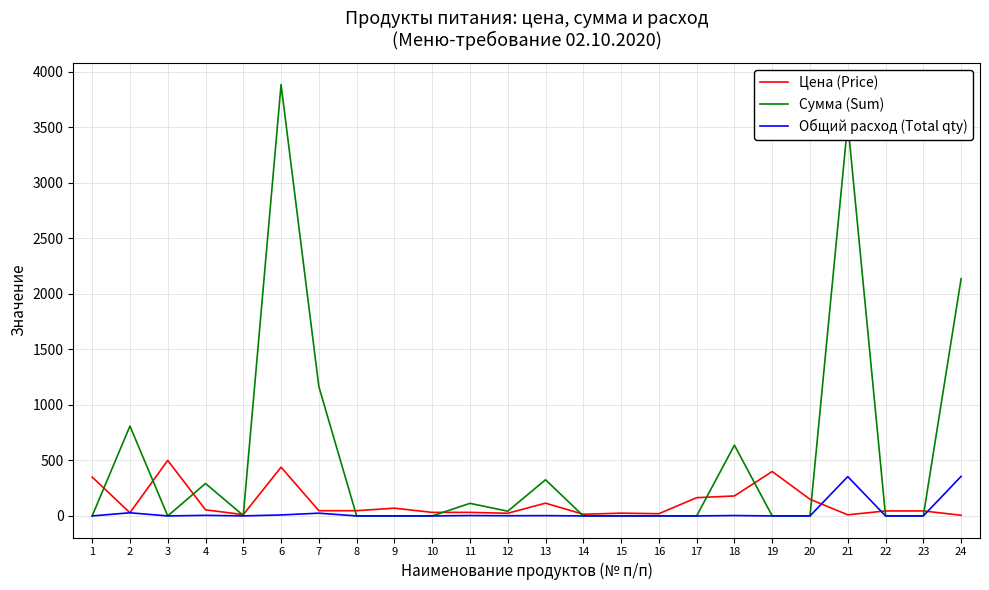

List the series in order of their overall mean, highest first.

Сумма (Sum), Цена (Price), Общий расход (Total qty)